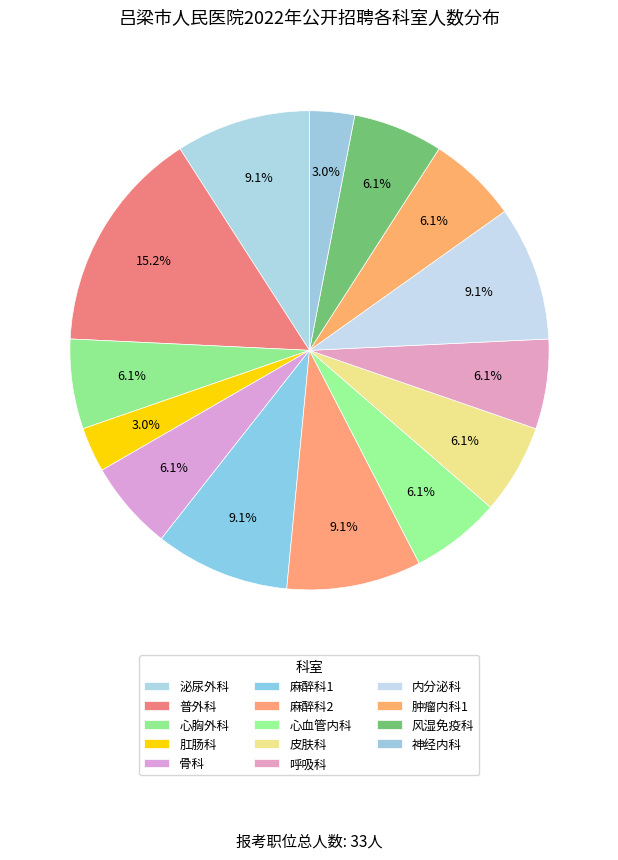

Is there a majority slice in this chart?

No